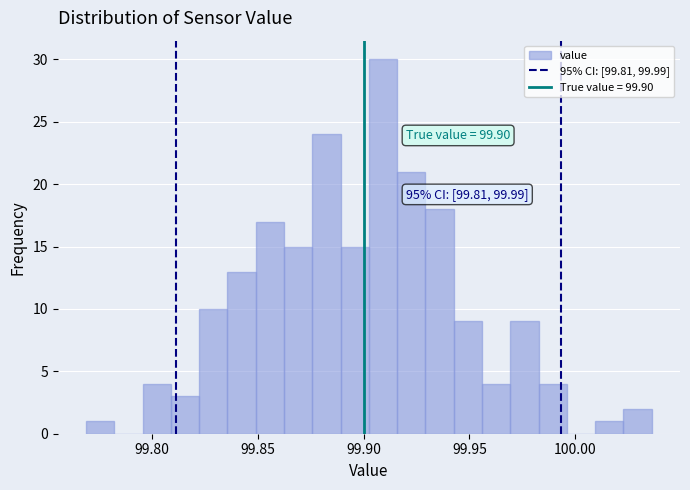

Read against the x-axis, roughly where is the centre of the tallest bar?

99.910